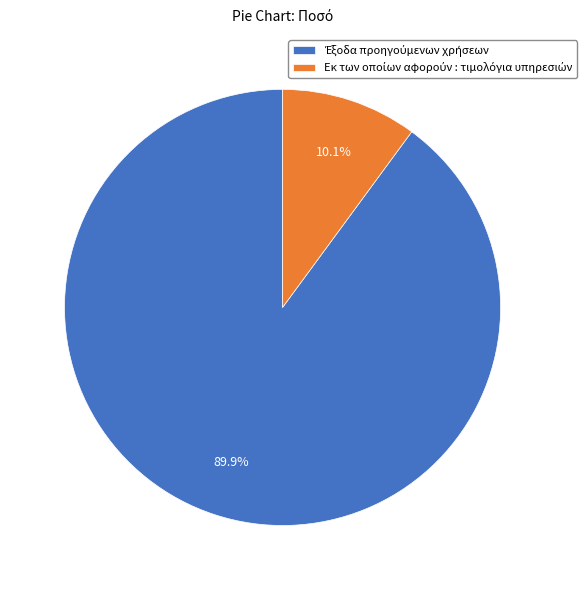

Is there a majority slice in this chart?

Yes